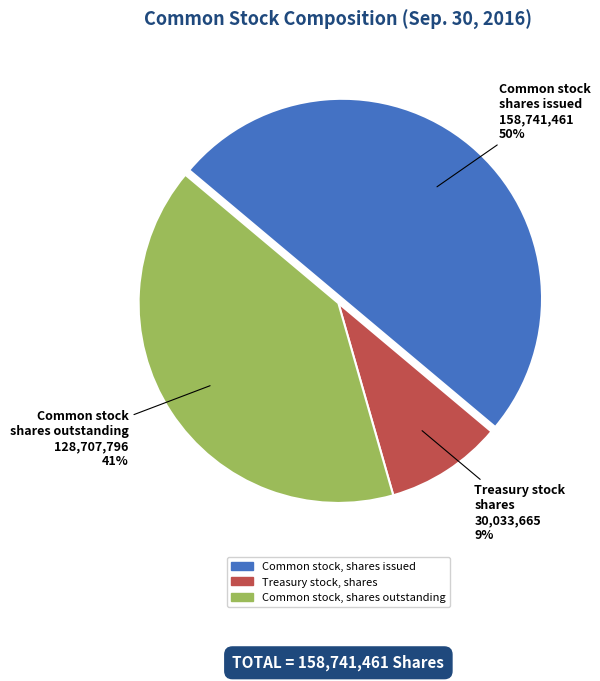

Rank the categories by value from highest to lowest.

Common stock, shares issued, Common stock, shares outstanding, Treasury stock, shares